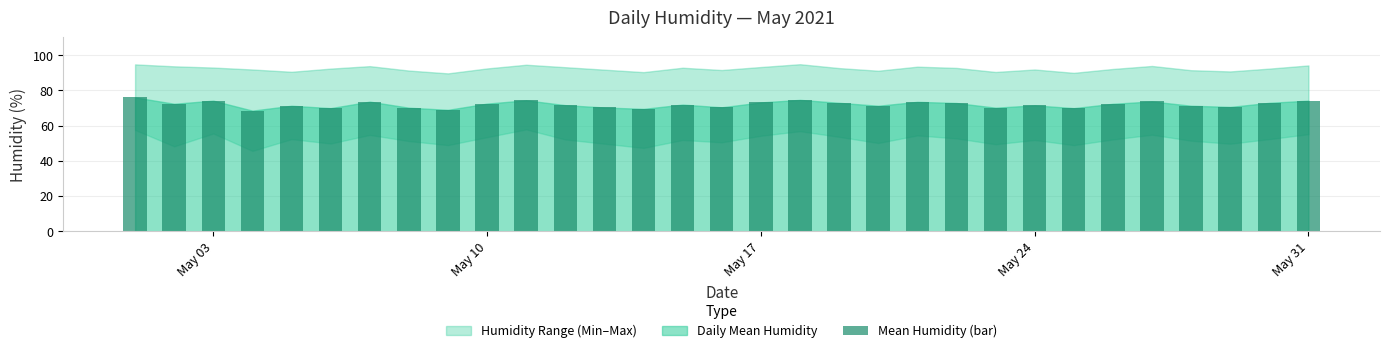

What is the sum of all values?

2229.1